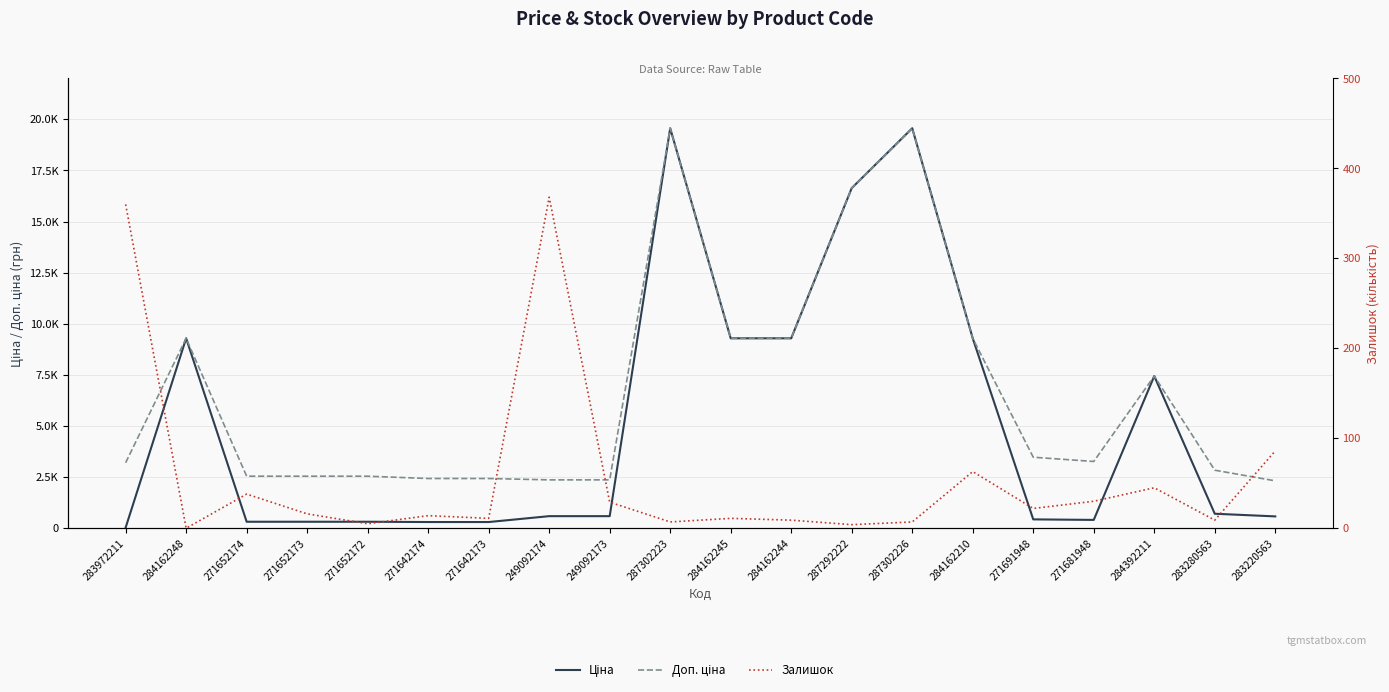

What are all the series names shown in the legend?

Ціна, Доп. ціна, Залишок